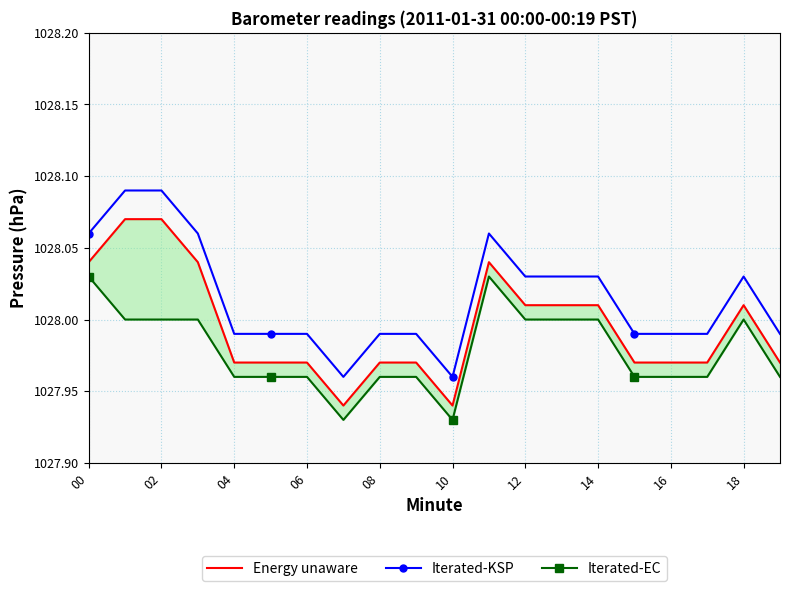

True or false: Iterated-EC and Iterated-KSP cross at least once.

False